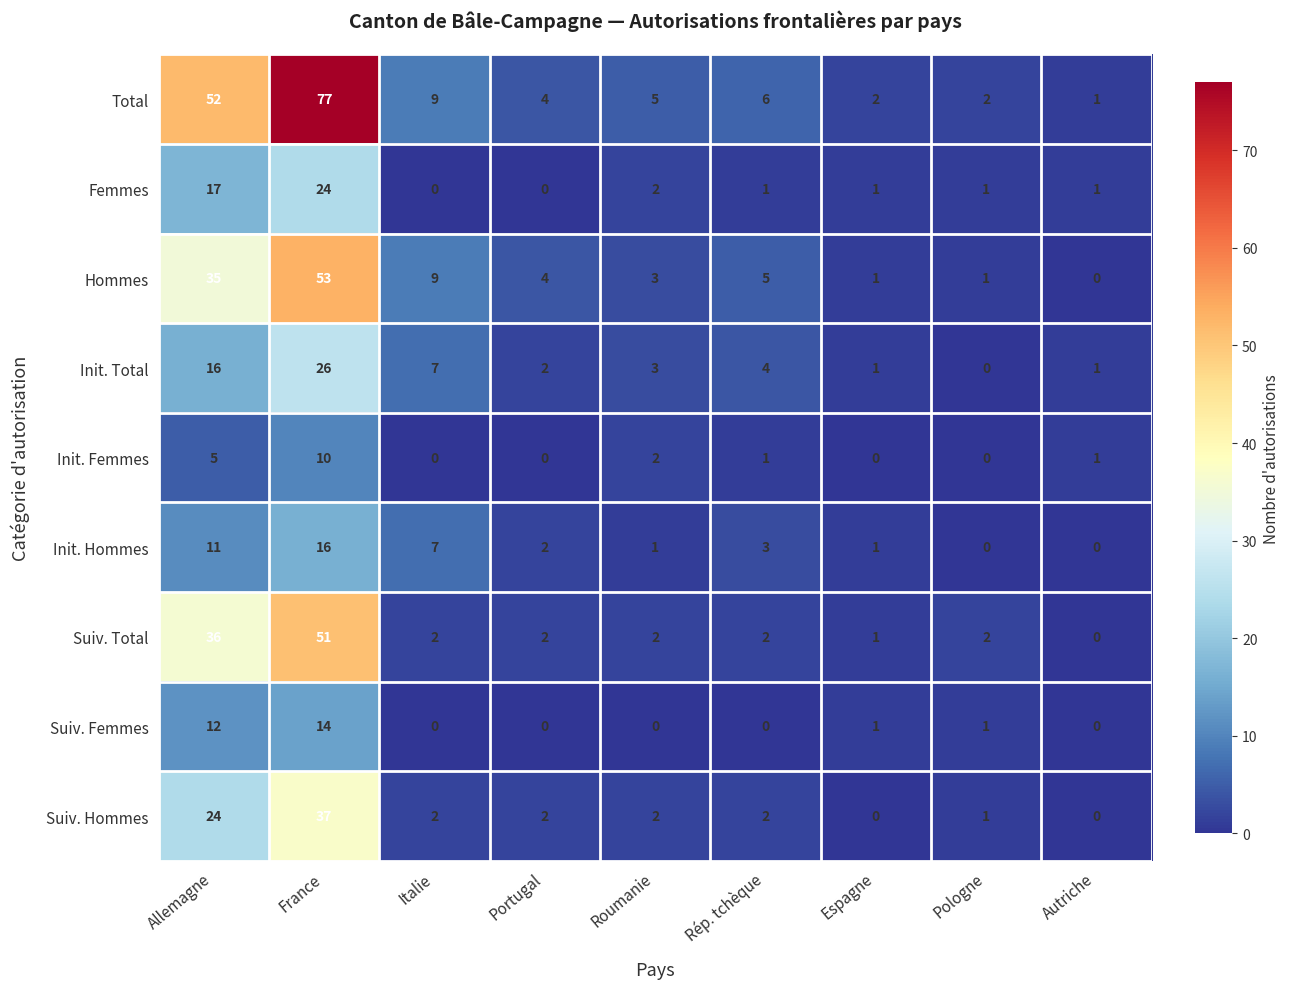

At how many categories does at least one series exceed 59?

1